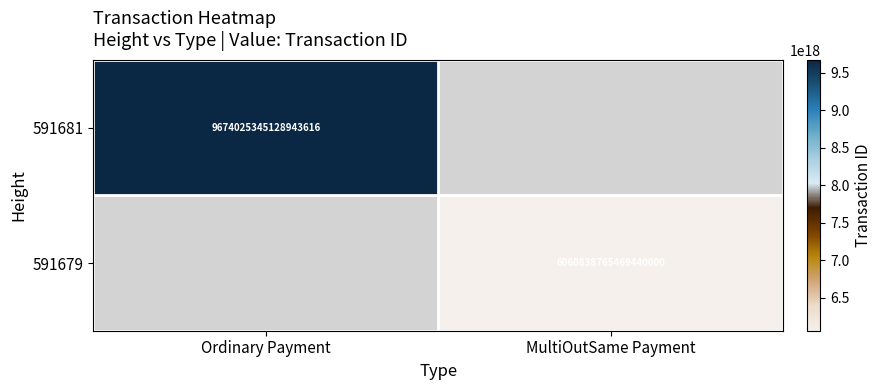

At how many categories does at least one series exceed 7527598714774125568?

1